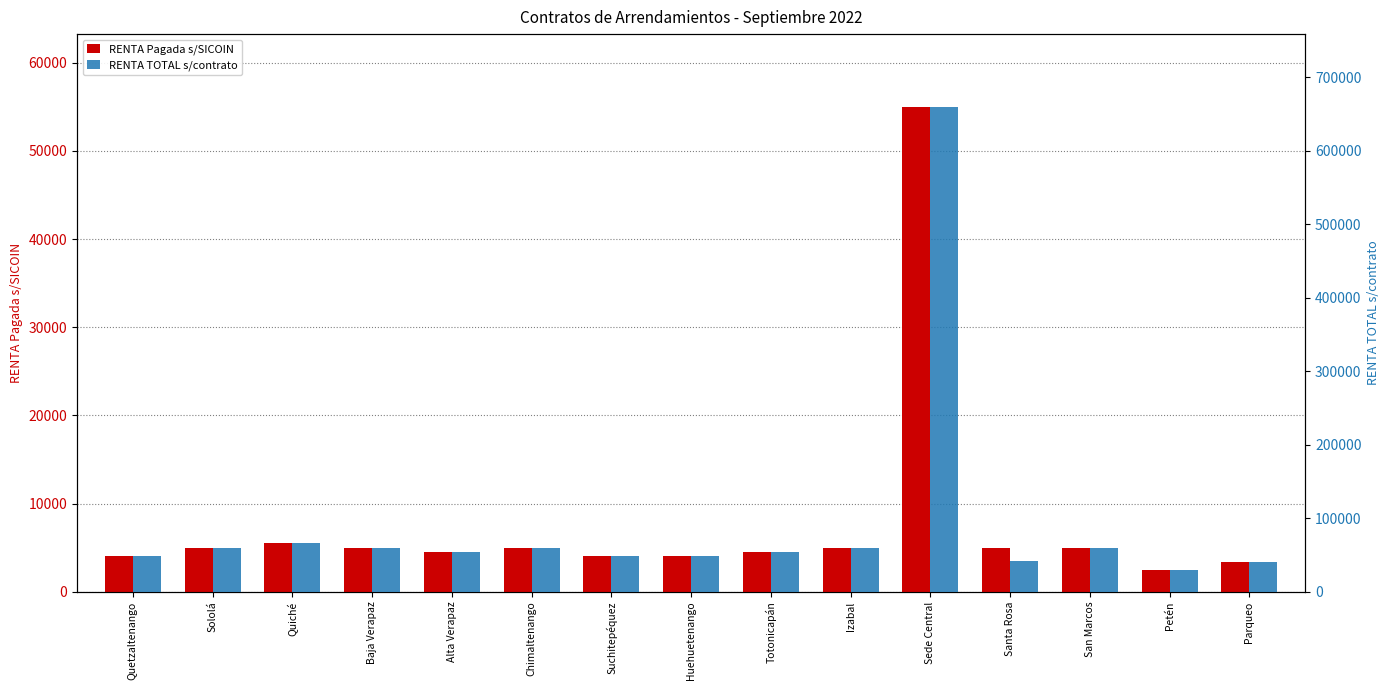

What is the difference between the maximum and minimum values in the RENTA Pagada s/SICOIN series?

52500